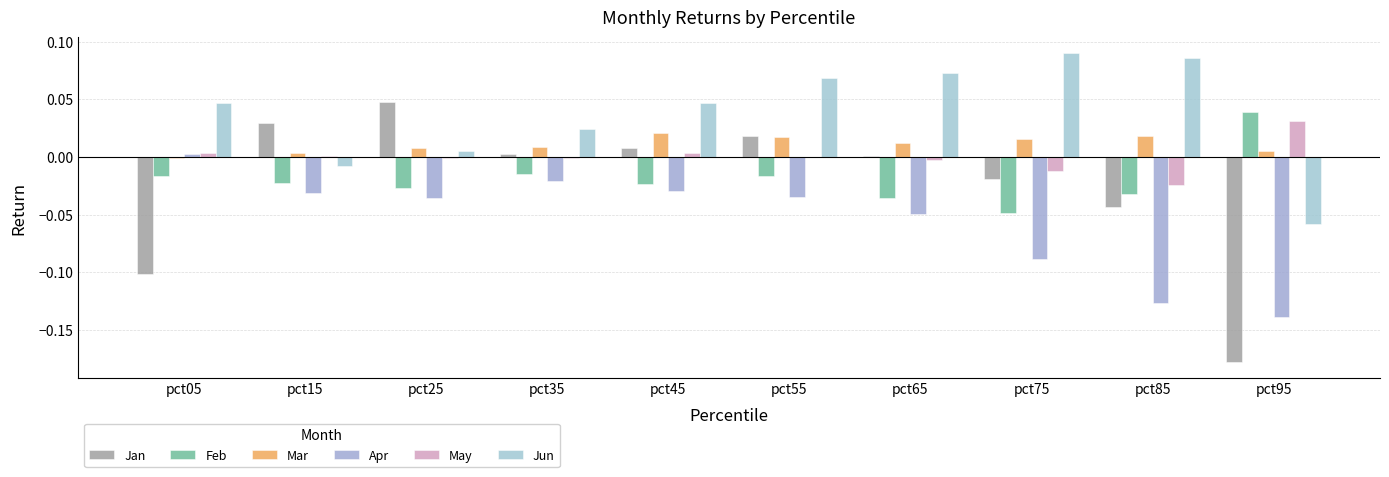

At which category is the sum across all series the highest?

pct55